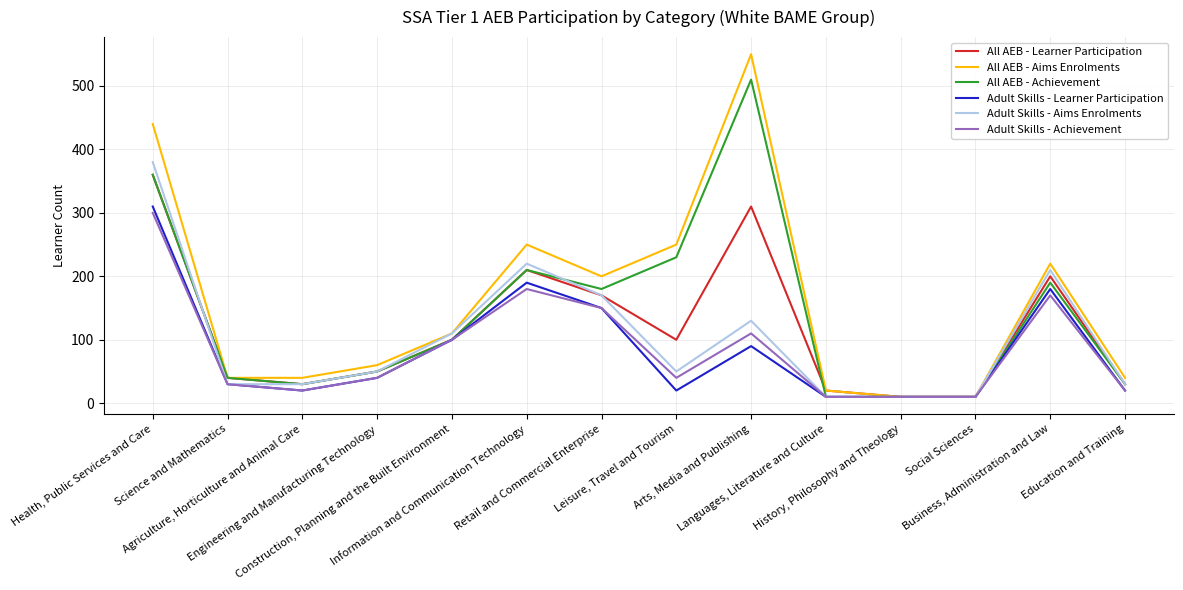

The All AEB - Learner Participation series shows 200 at Business, Administration and Law. True or false?

True